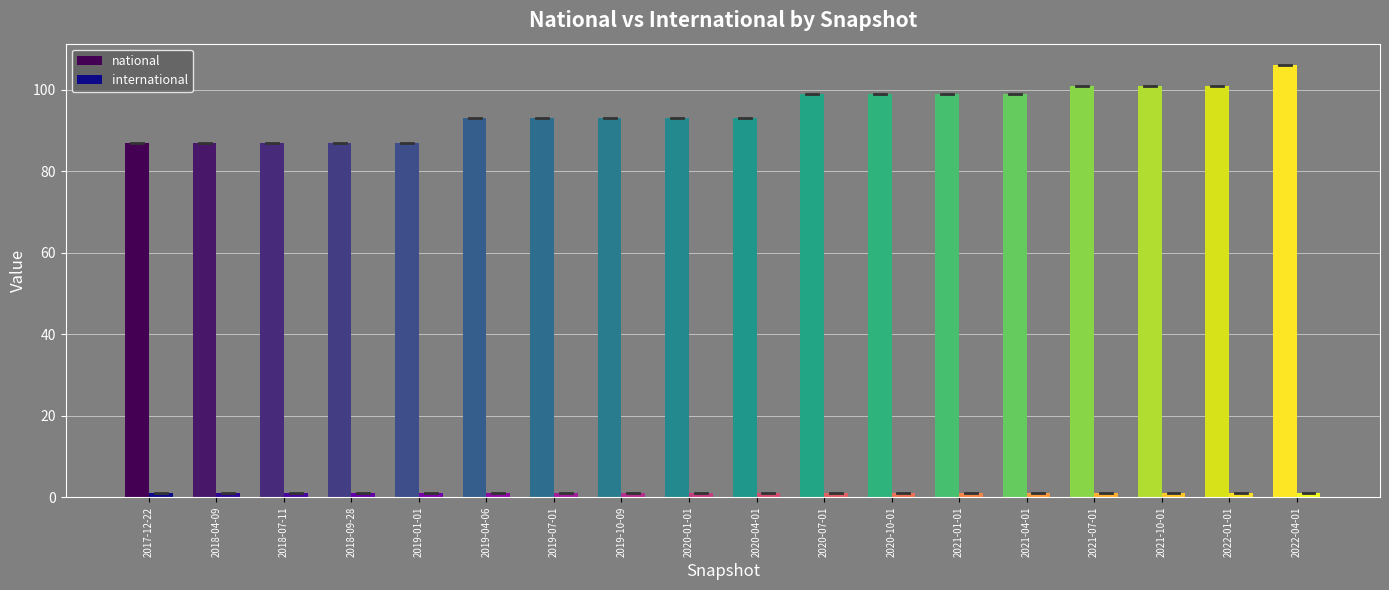

The national series shows 87 at 2017-12-22. True or false?

True